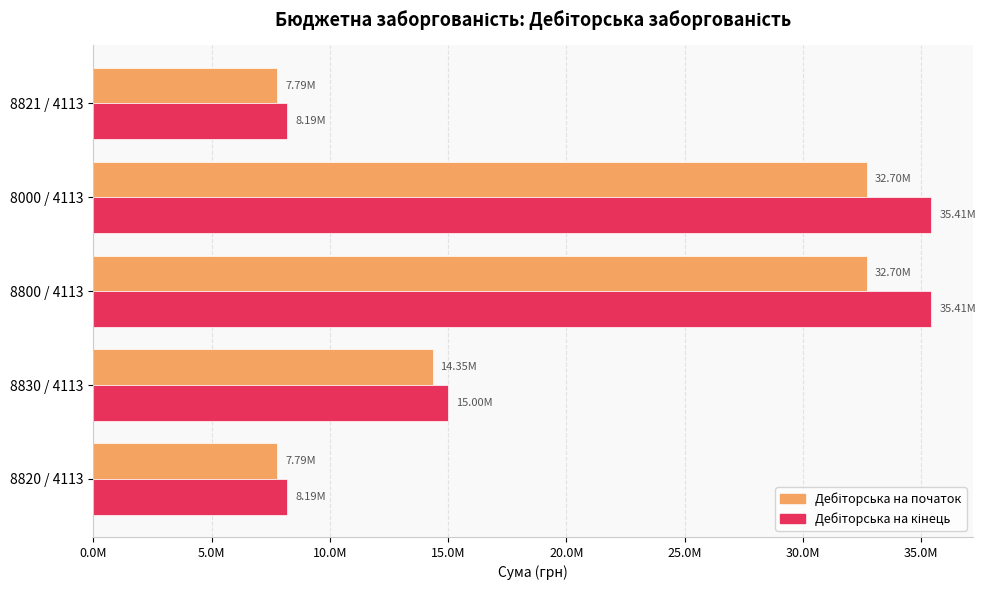

Reading left to right, what are all the values shown in this chart?

Дебіторська на початок: 7787070.5	14351016.2	32696966.4	32696966.4	7787070.5
Дебіторська на кінець: 8191824.4	14997958.3	35409374.5	35409374.5	8191824.4